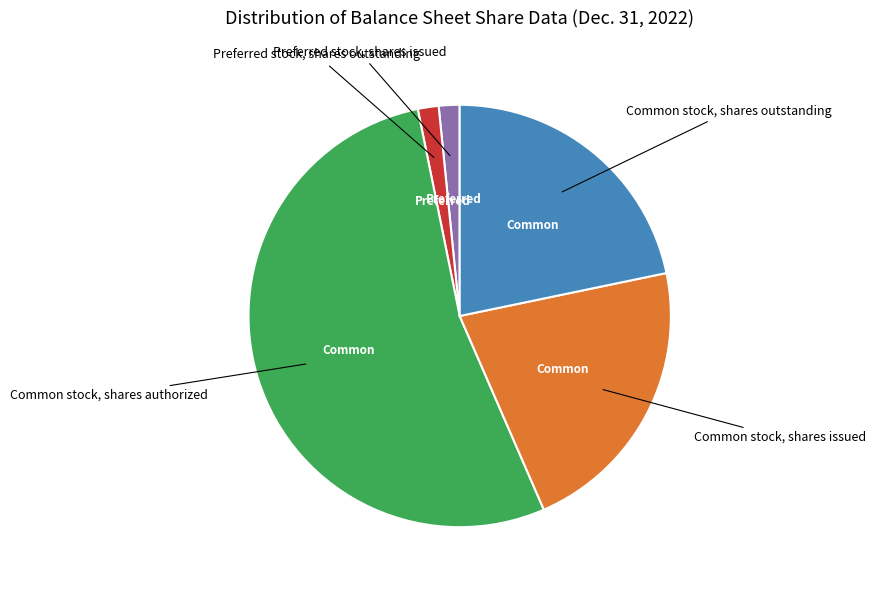

True or false: Common stock, shares authorized accounts for 53% of the total.

True